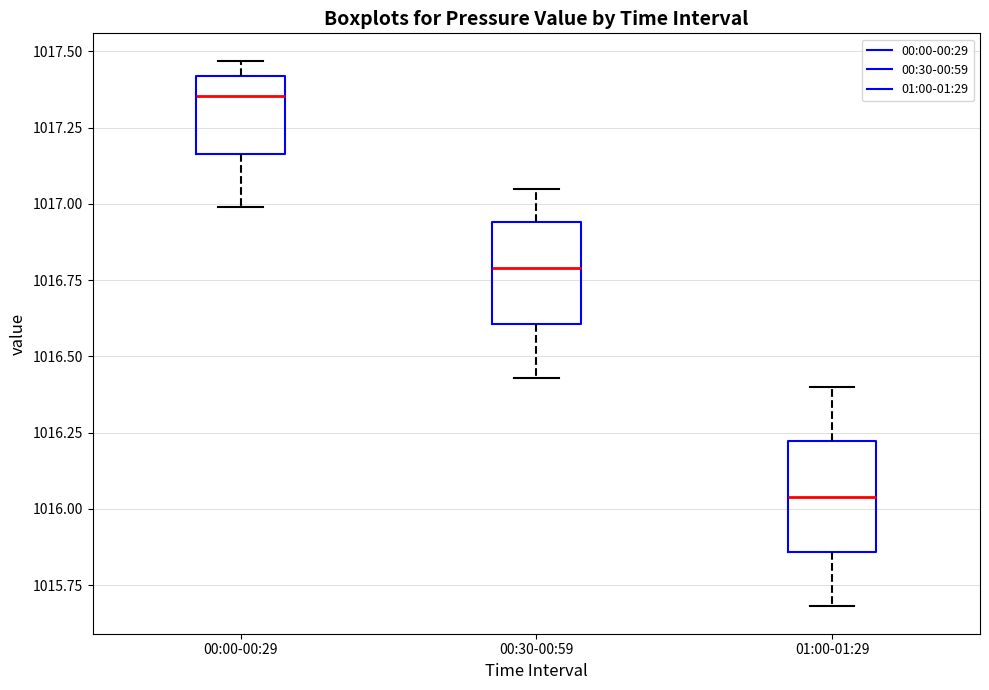

Where is the lower edge of the box for 00:30-00:59 on the y-axis? The values are not printed on the chart, so give them approximately, as read against the axis.

1016.60